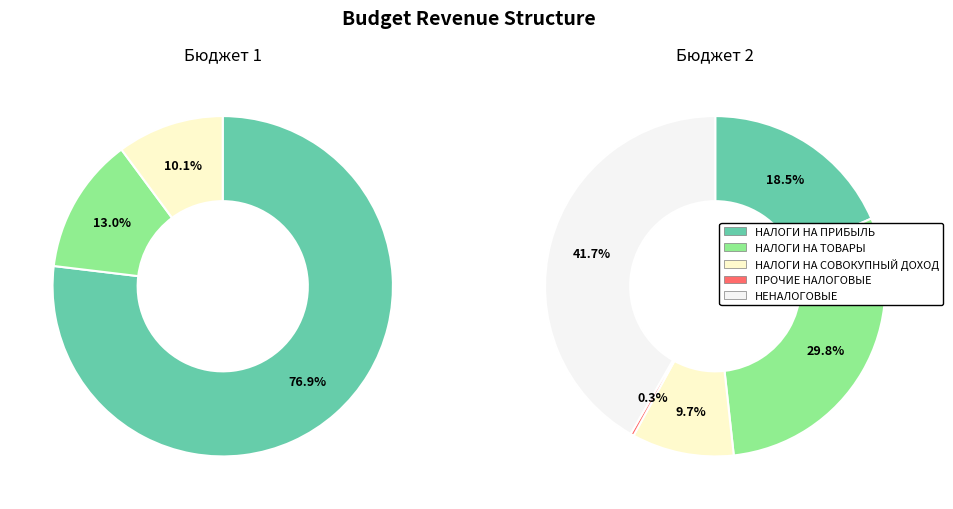

Between 2 and Бюджет 2, which is larger?

2